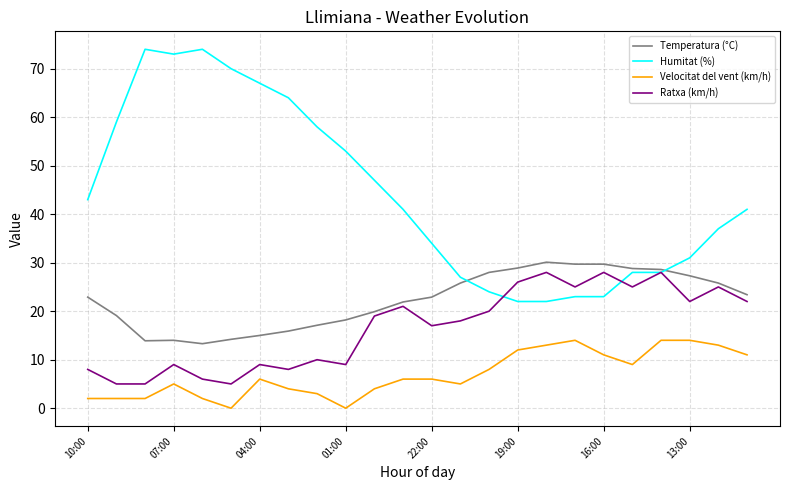

What is the lowest value of the Ratxa (km/h) series?

5.0